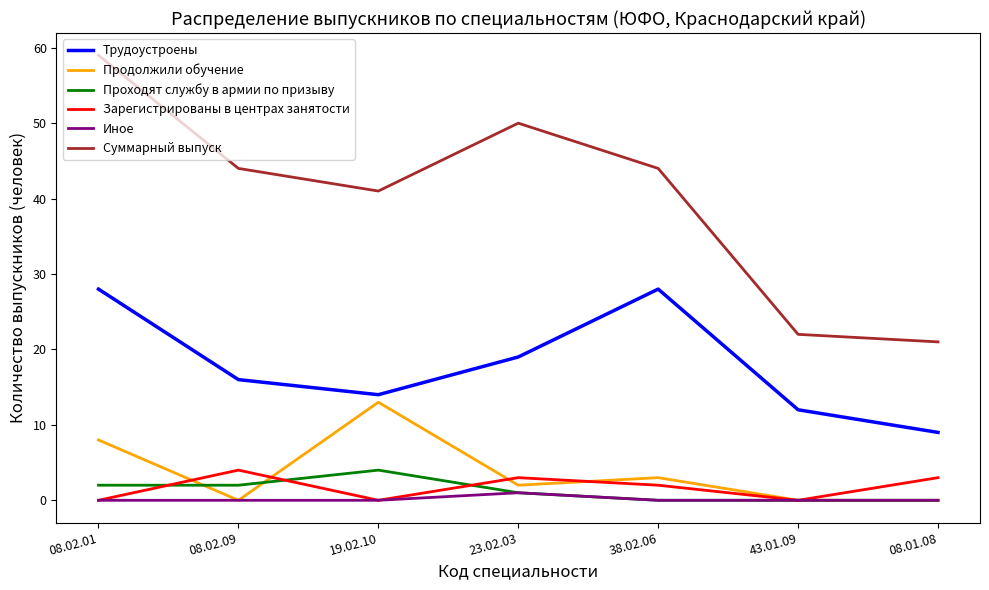

What is the spread (max minus min) of values at 23.02.03?

49